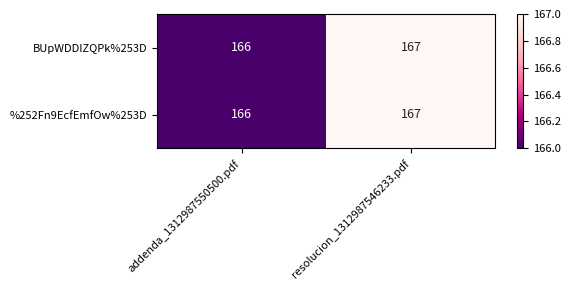

At which category is the sum across all series the highest?

resolucion_1312987546233.pdf